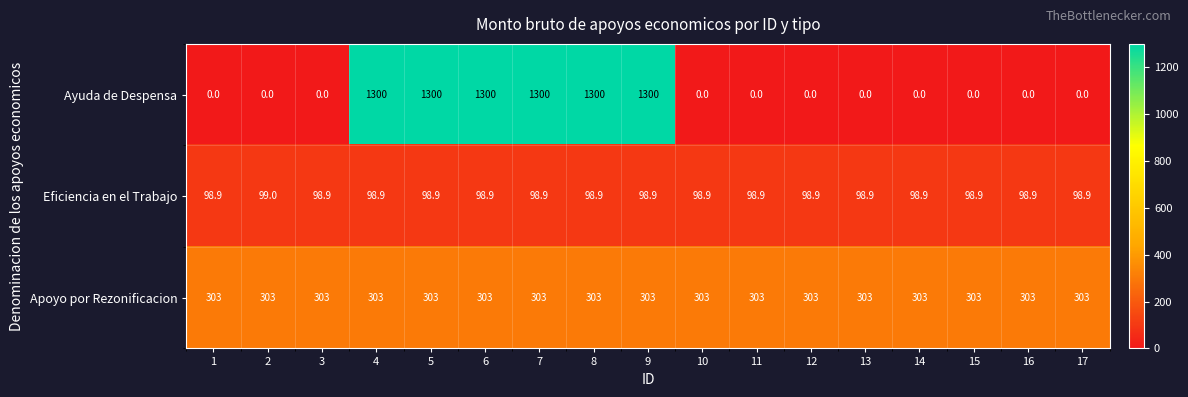

Count the number of data series in this chart.

3